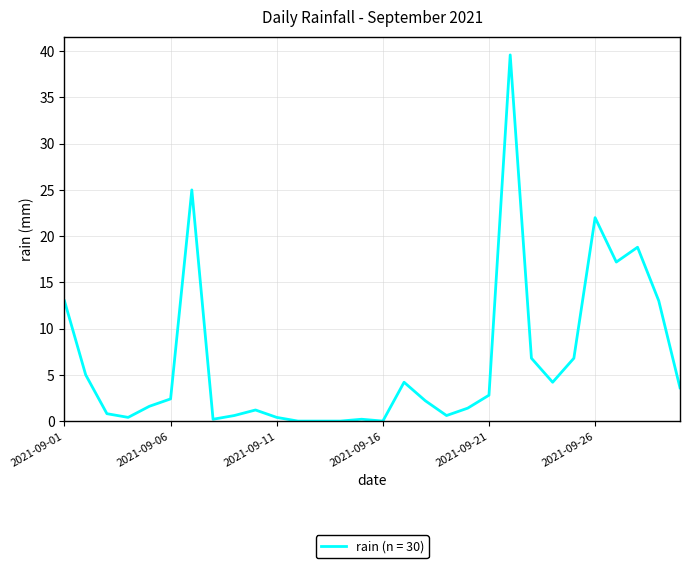

What is the maximum value shown in the chart?

39.6